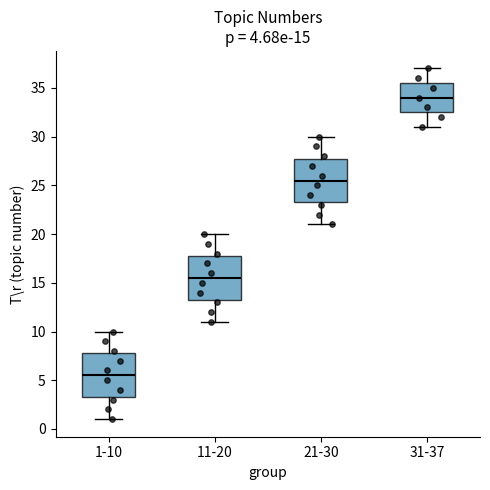

Which box's median line is the lowest?

1-10